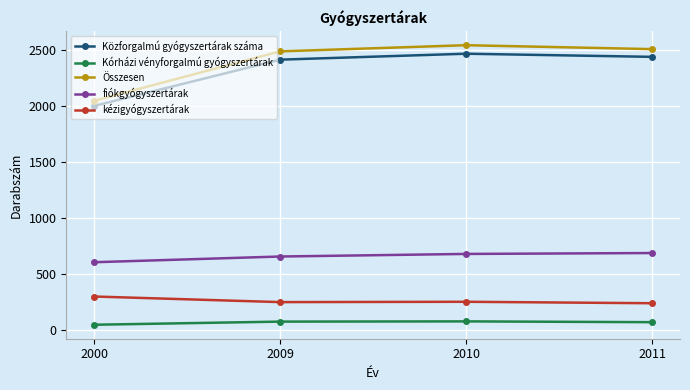

What is the maximum value shown in the chart?

2541